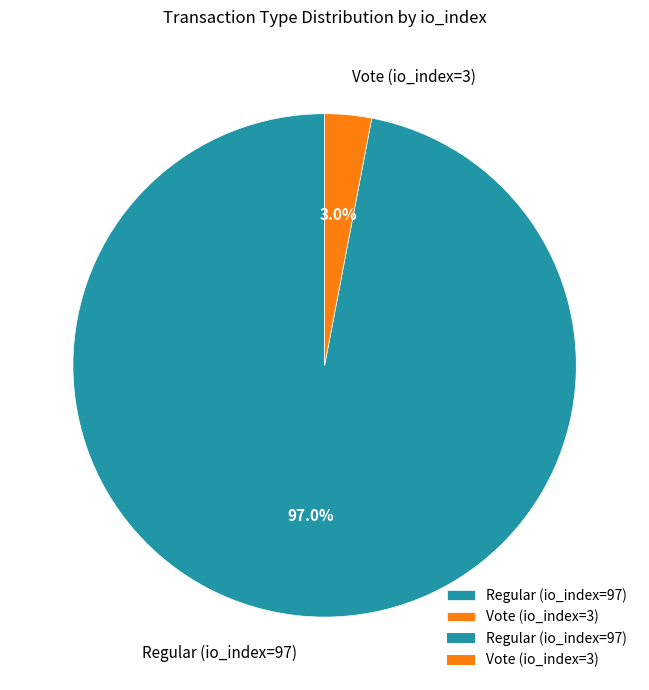

Is the sum of Regular (io_index=97) and Vote (io_index=3) greater than half?

Yes